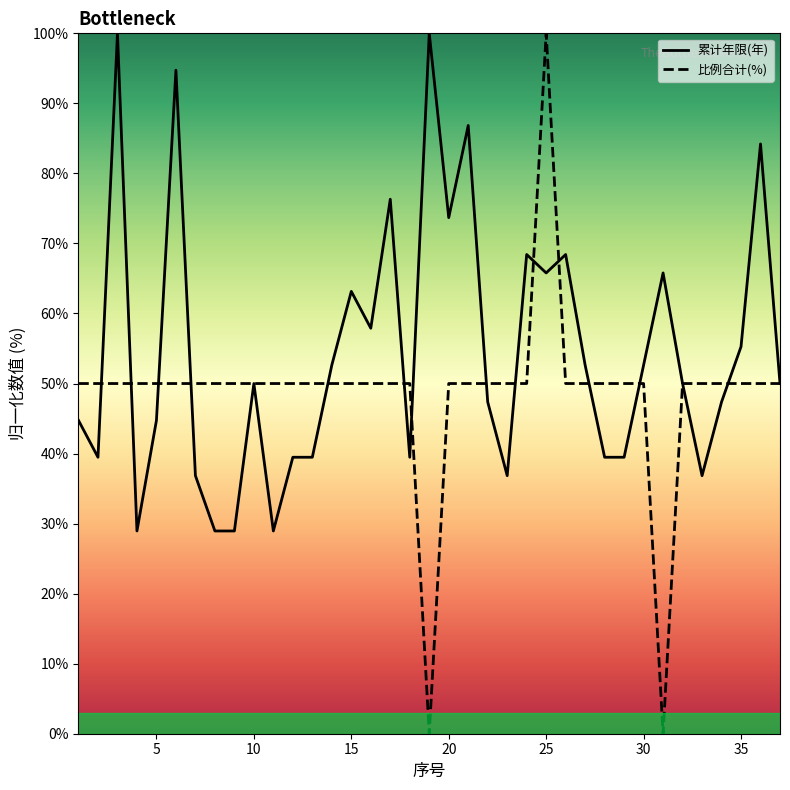

Is this an area chart (filled region under the line)?

No